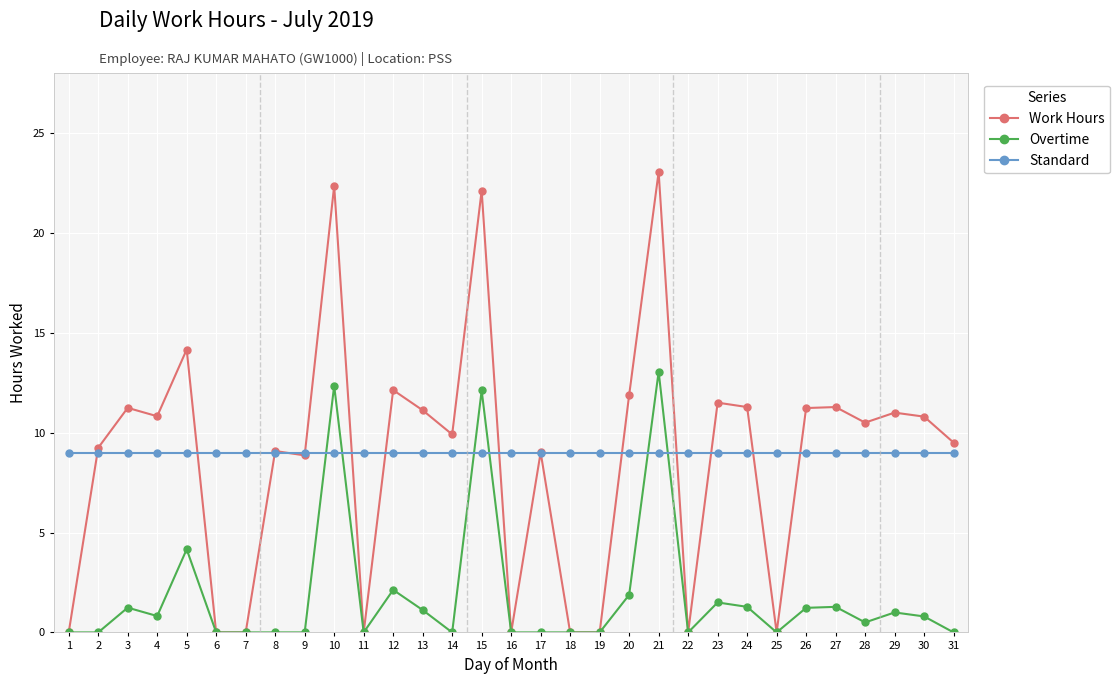

True or false: Work Hours has a value of 8.8 at 6.

False